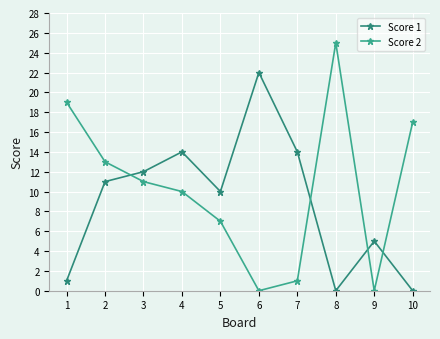

Is it true that Score 1 equals 1 at 1?

True